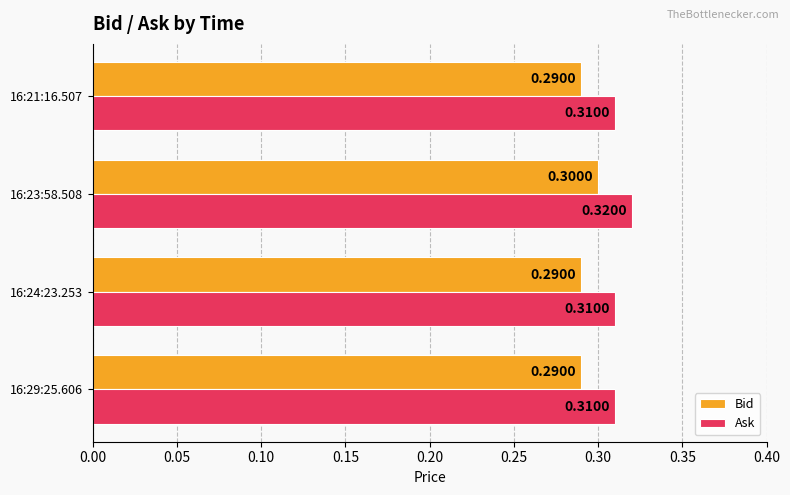

What is the sum of all Bid values?

1.2